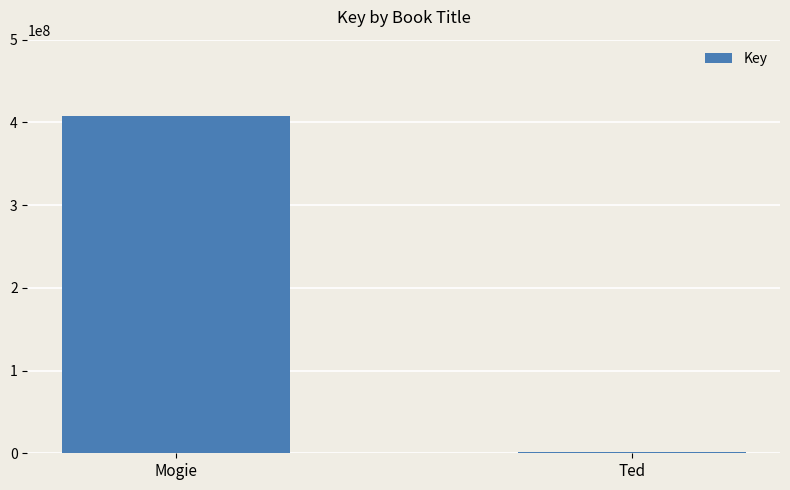

The value at Mogie is 407250477. True or false?

True